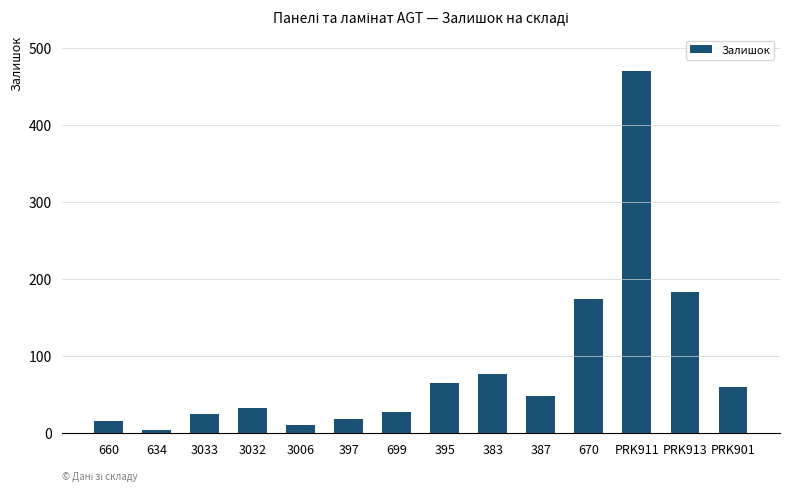

What is the label of the 13th bar from the right?

634